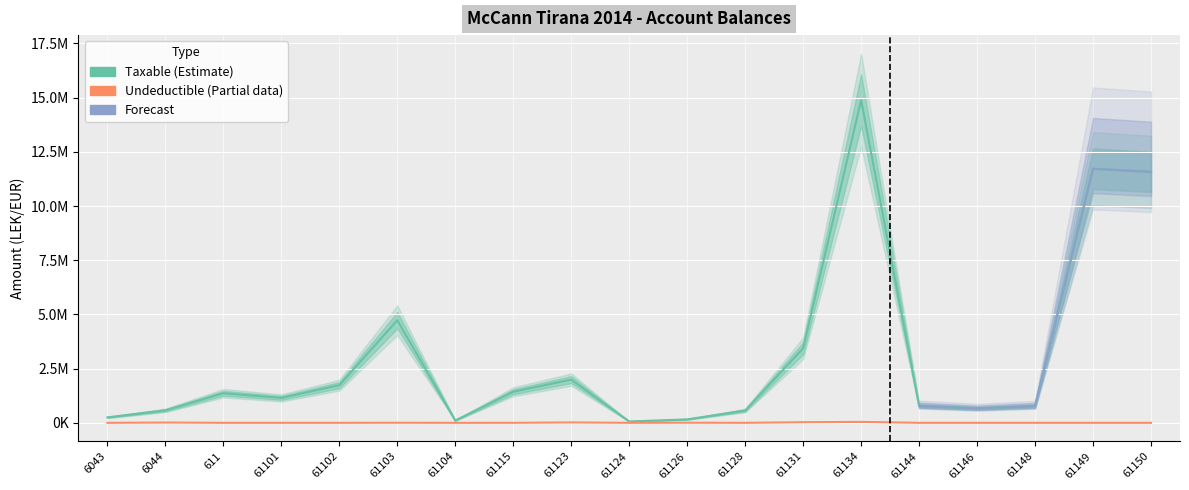

Read the Taxable value at 61126.

157990.0